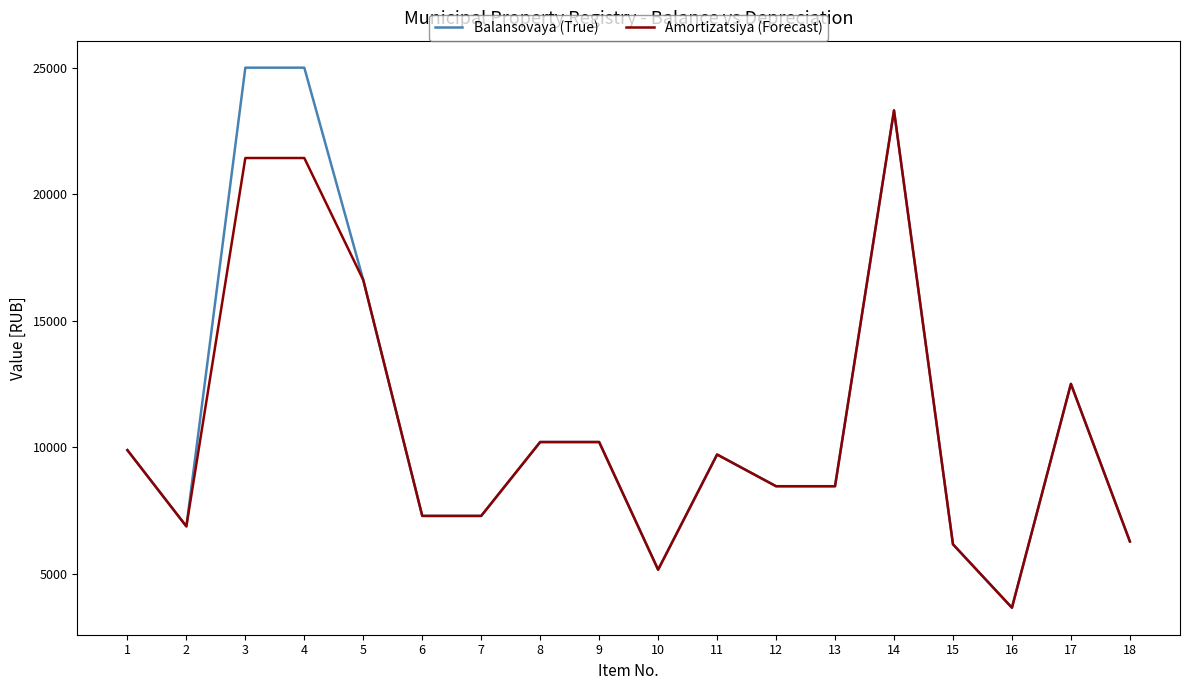

What is the difference between the maximum and minimum values in the Balansovaya (True) series?

21350.0